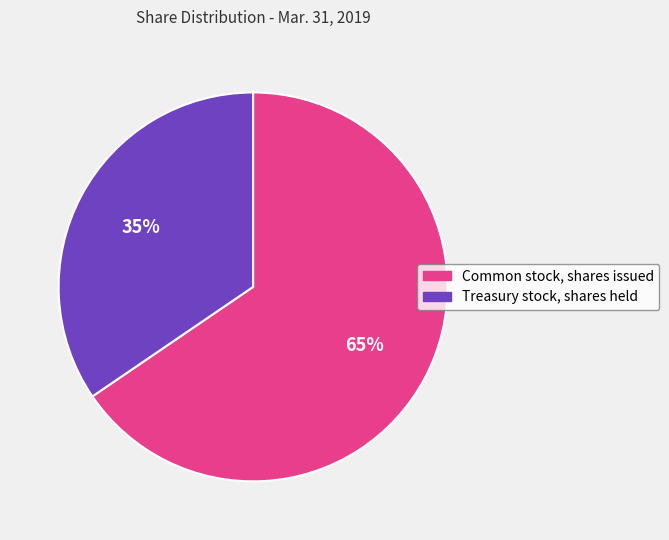

To the nearest percent, what percentage of the pie is Common stock, shares issued?

65%